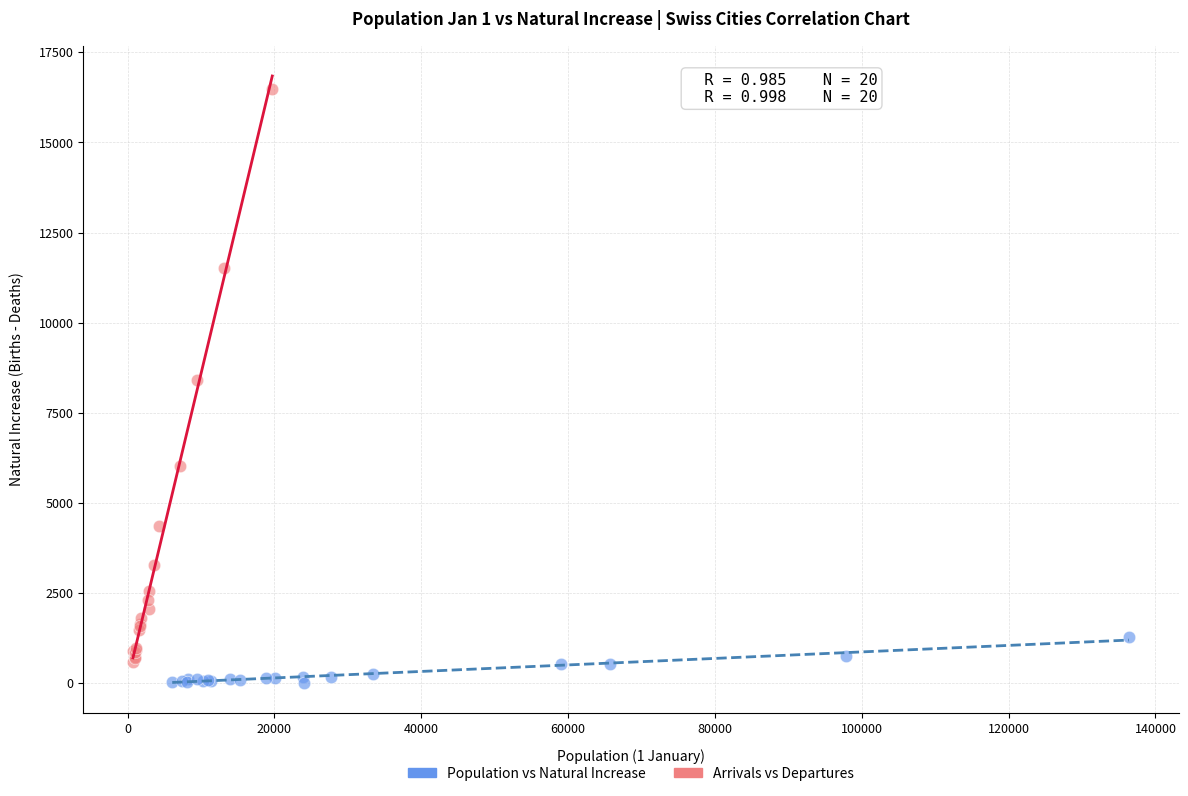

Which series has the largest Y range (max minus min)?

Arrivals vs Departures